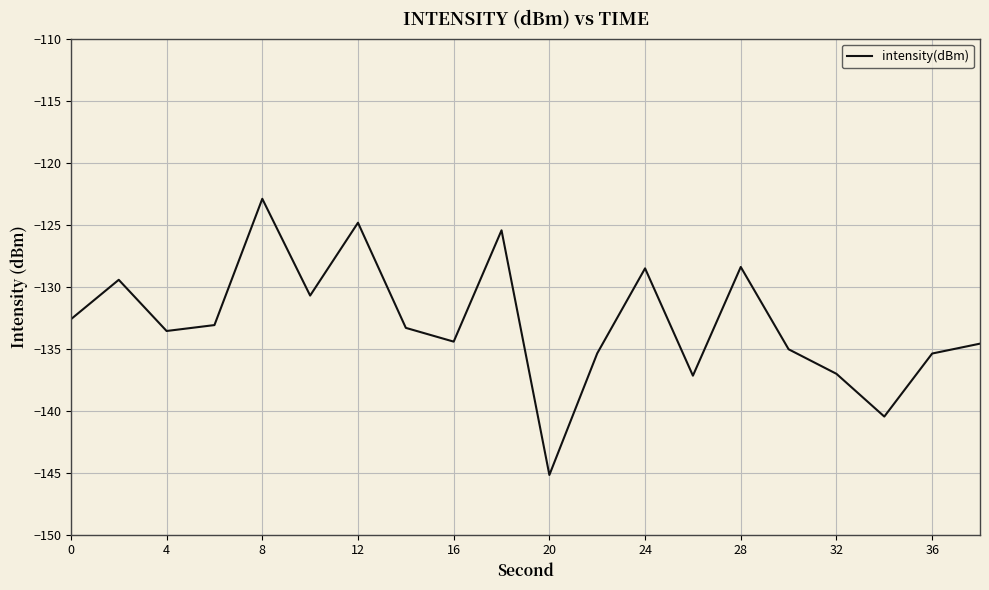

Is this an area chart (filled region under the line)?

No